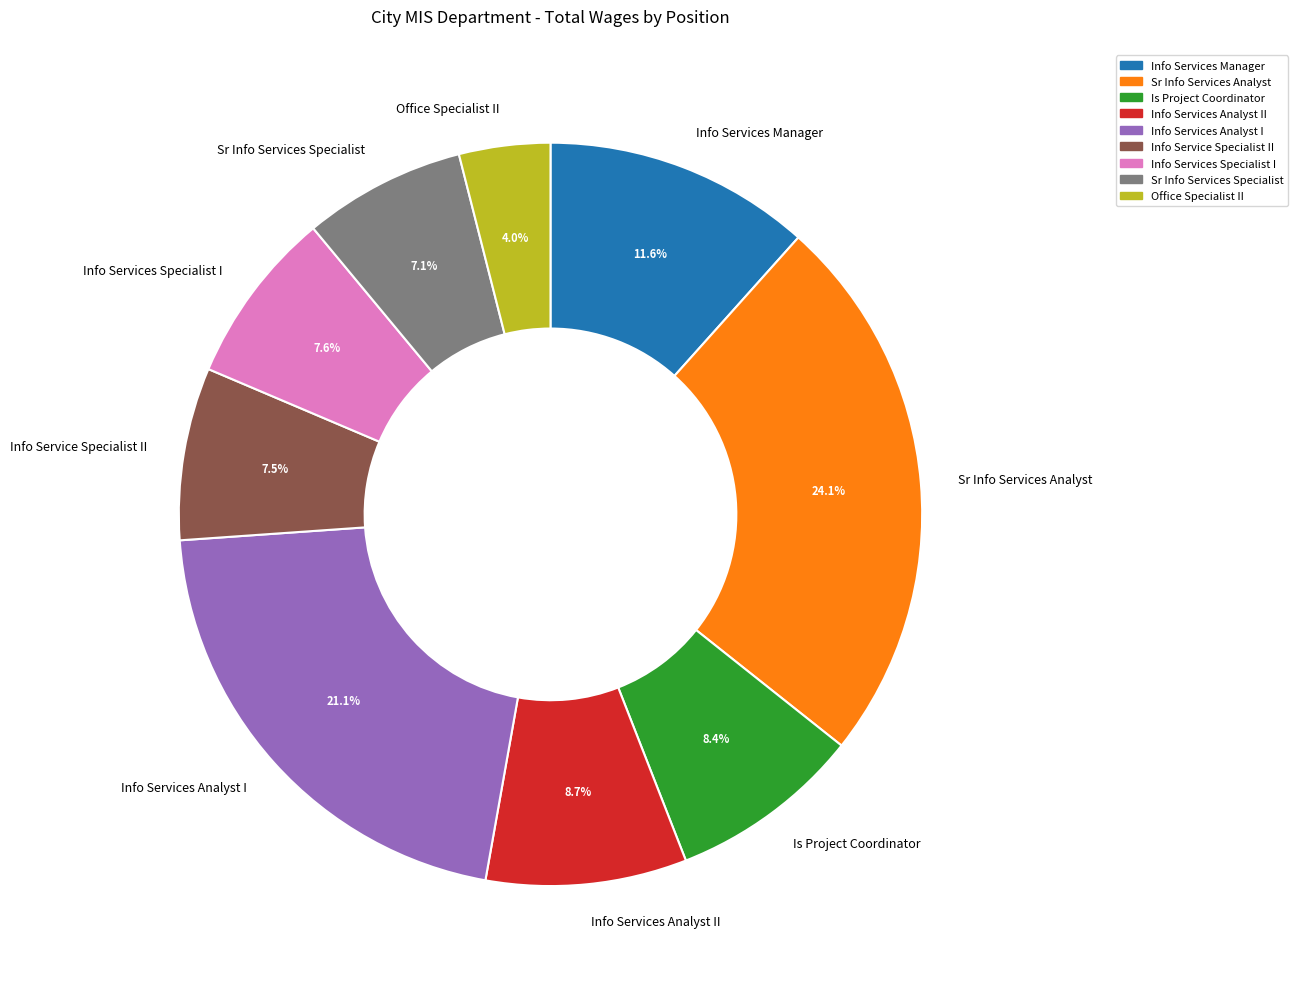

What is the ratio of the value at Is Project Coordinator to the value at Info Services Specialist I?

1.1